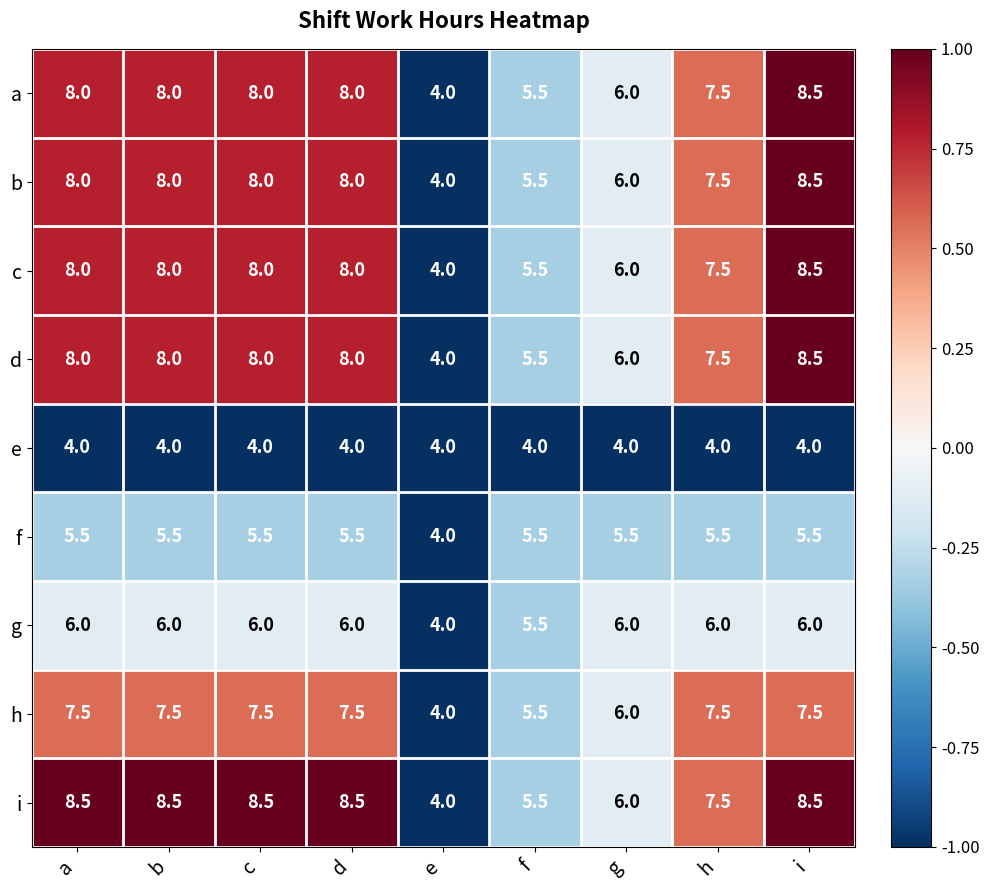

Count the a values in the range 6 to 8.

6